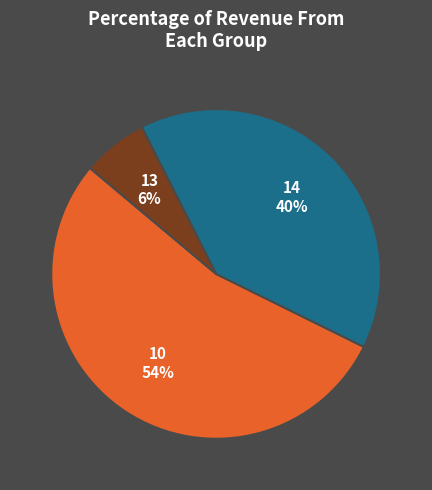

To the nearest percent, what percentage of the pie is 13?

6%